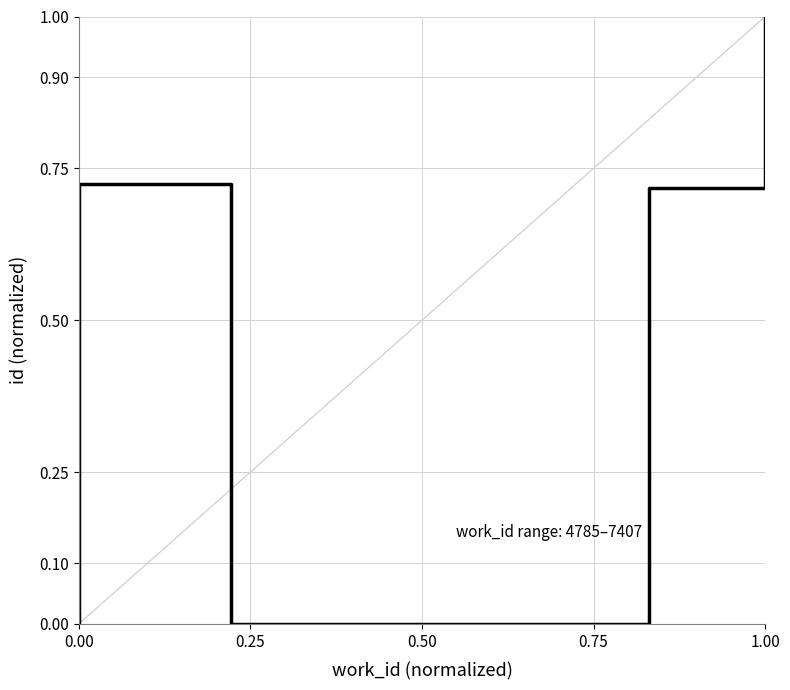

How many points are lower than both their immediate neighbors (excluding endpoints)?

1